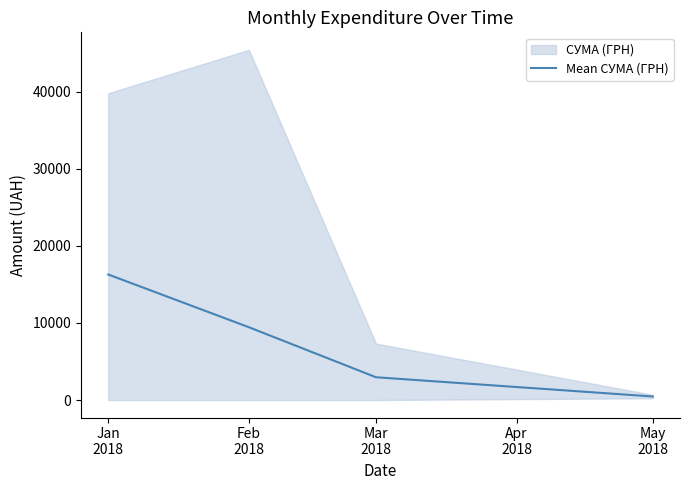

True or false: Mean СУМА (ГРН) has more than 0 interior local peaks.

False